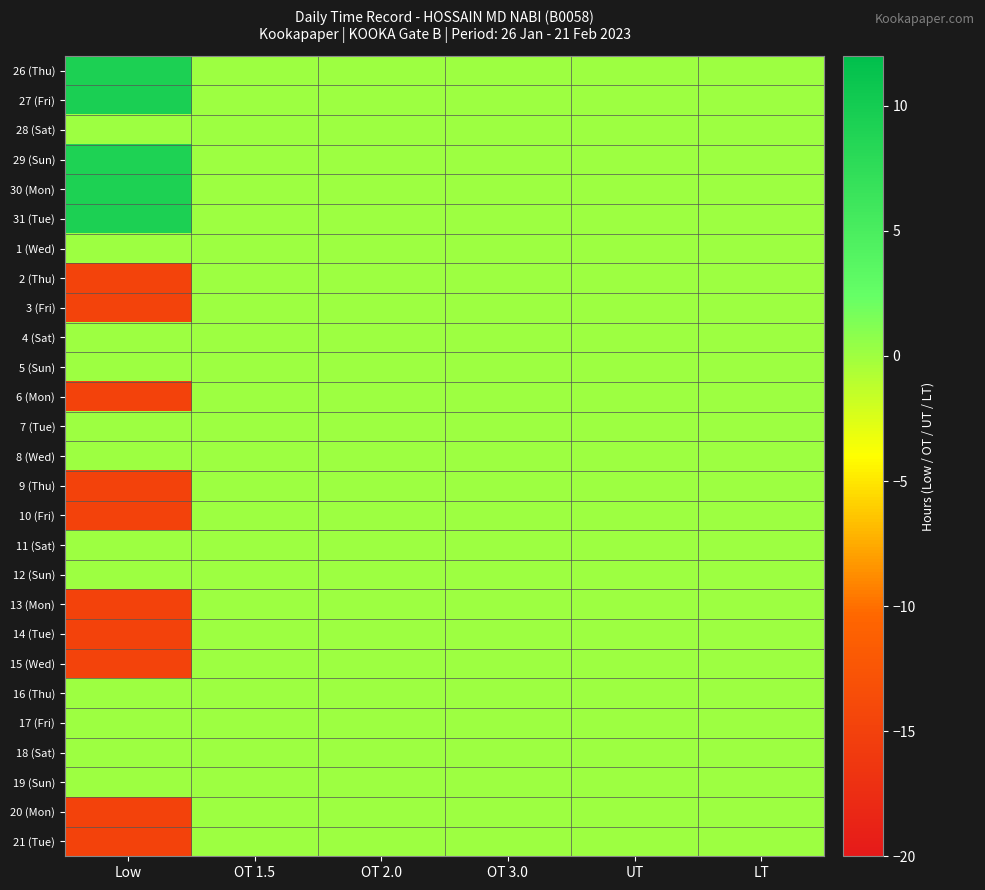

Reading right to left, what are all the values shown in this chart?

26 (Thu): LT=0.0	UT=0.0	OT 3.0=0.0	OT 2.0=0.0	OT 1.5=0.0	Low=9.3
27 (Fri): LT=0.0	UT=0.0	OT 3.0=0.0	OT 2.0=0.0	OT 1.5=0.0	Low=9.4
28 (Sat): LT=0.0	UT=0.0	OT 3.0=0.0	OT 2.0=0.0	OT 1.5=0.0	Low=0.0
29 (Sun): LT=0.0	UT=0.0	OT 3.0=0.0	OT 2.0=0.0	OT 1.5=0.0	Low=9.1
30 (Mon): LT=0.0	UT=0.0	OT 3.0=0.0	OT 2.0=0.0	OT 1.5=0.0	Low=9.2
31 (Tue): LT=0.0	UT=0.0	OT 3.0=0.0	OT 2.0=0.0	OT 1.5=0.0	Low=9.3
1 (Wed): LT=0.0	UT=0.0	OT 3.0=0.0	OT 2.0=0.0	OT 1.5=0.0	Low=0.0
2 (Thu): LT=0.0	UT=0.0	OT 3.0=0.0	OT 2.0=0.0	OT 1.5=0.0	Low=-14.7
3 (Fri): LT=0.0	UT=0.0	OT 3.0=0.0	OT 2.0=0.0	OT 1.5=0.0	Low=-14.7
4 (Sat): LT=0.0	UT=0.0	OT 3.0=0.0	OT 2.0=0.0	OT 1.5=0.0	Low=0.0
5 (Sun): LT=0.0	UT=0.0	OT 3.0=0.0	OT 2.0=0.0	OT 1.5=0.0	Low=0.0
6 (Mon): LT=0.0	UT=0.0	OT 3.0=0.0	OT 2.0=0.0	OT 1.5=0.0	Low=-14.8
7 (Tue): LT=0.0	UT=0.0	OT 3.0=0.0	OT 2.0=0.0	OT 1.5=0.0	Low=0.0
8 (Wed): LT=0.0	UT=0.0	OT 3.0=0.0	OT 2.0=0.0	OT 1.5=0.0	Low=0.0
9 (Thu): LT=0.0	UT=0.0	OT 3.0=0.0	OT 2.0=0.0	OT 1.5=0.0	Low=-14.9
10 (Fri): LT=0.0	UT=0.0	OT 3.0=0.0	OT 2.0=0.0	OT 1.5=0.0	Low=-14.8
11 (Sat): LT=0.0	UT=0.0	OT 3.0=0.0	OT 2.0=0.0	OT 1.5=0.0	Low=0.0
12 (Sun): LT=0.0	UT=0.0	OT 3.0=0.0	OT 2.0=0.0	OT 1.5=0.0	Low=0.0
13 (Mon): LT=0.0	UT=0.0	OT 3.0=0.0	OT 2.0=0.0	OT 1.5=0.0	Low=-14.9
14 (Tue): LT=0.0	UT=0.0	OT 3.0=0.0	OT 2.0=0.0	OT 1.5=0.0	Low=-14.8
15 (Wed): LT=0.0	UT=0.0	OT 3.0=0.0	OT 2.0=0.0	OT 1.5=0.0	Low=-14.8
16 (Thu): LT=0.0	UT=0.0	OT 3.0=0.0	OT 2.0=0.0	OT 1.5=0.0	Low=0.0
17 (Fri): LT=0.0	UT=0.0	OT 3.0=0.0	OT 2.0=0.0	OT 1.5=0.0	Low=0.0
18 (Sat): LT=0.0	UT=0.0	OT 3.0=0.0	OT 2.0=0.0	OT 1.5=0.0	Low=0.0
19 (Sun): LT=0.0	UT=0.0	OT 3.0=0.0	OT 2.0=0.0	OT 1.5=0.0	Low=0.0
20 (Mon): LT=0.0	UT=0.0	OT 3.0=0.0	OT 2.0=0.0	OT 1.5=0.0	Low=-14.8
21 (Tue): LT=0.0	UT=0.0	OT 3.0=0.0	OT 2.0=0.0	OT 1.5=0.0	Low=-14.8